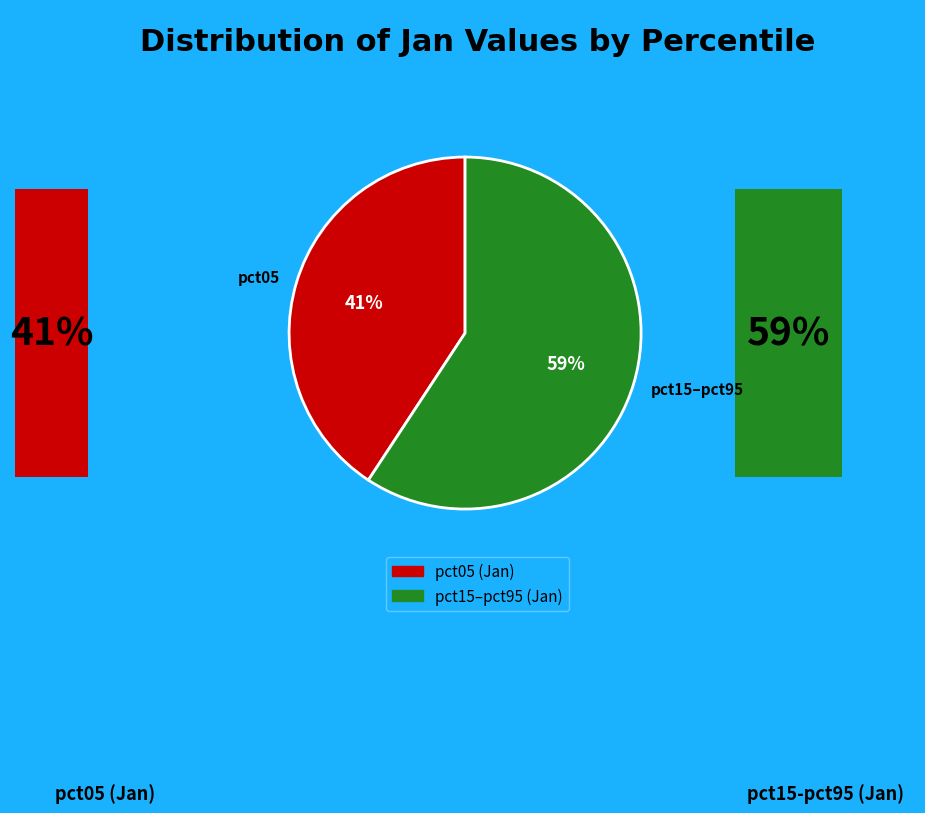

Does pct85 account for over 50% of the chart?

No